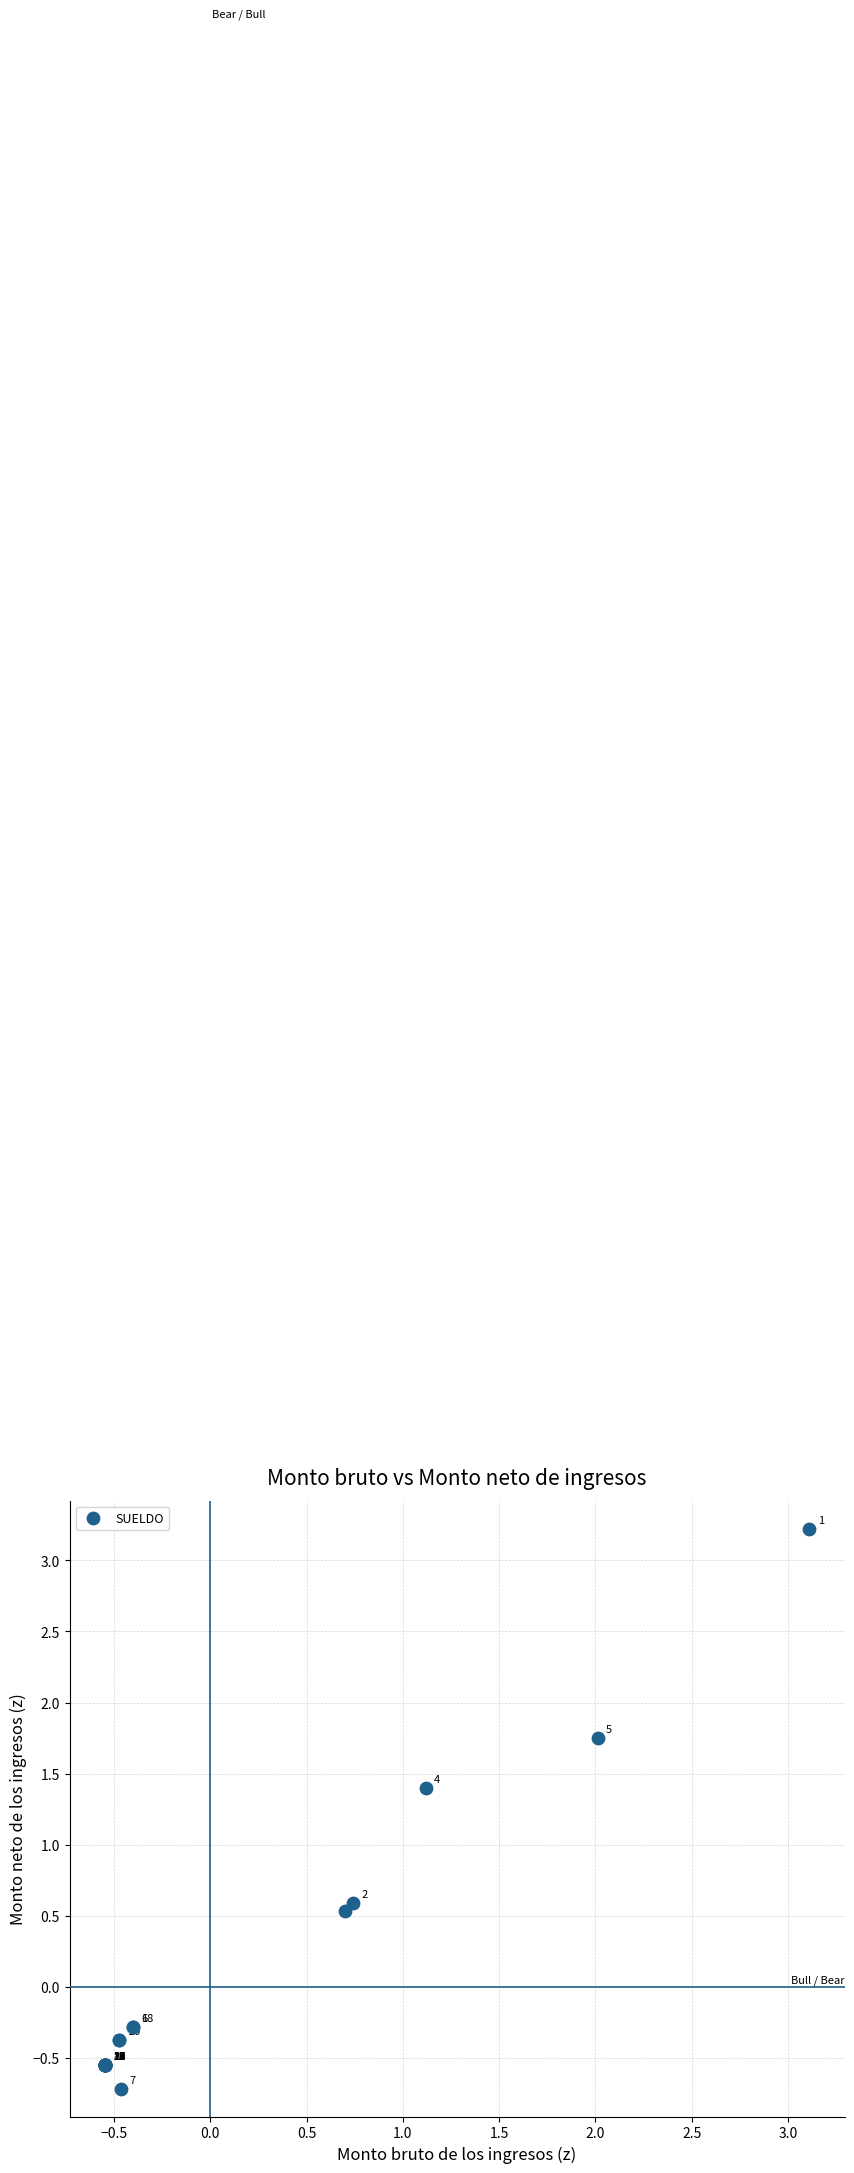

What Y value in the scatter plot is closest to 1?

1.4